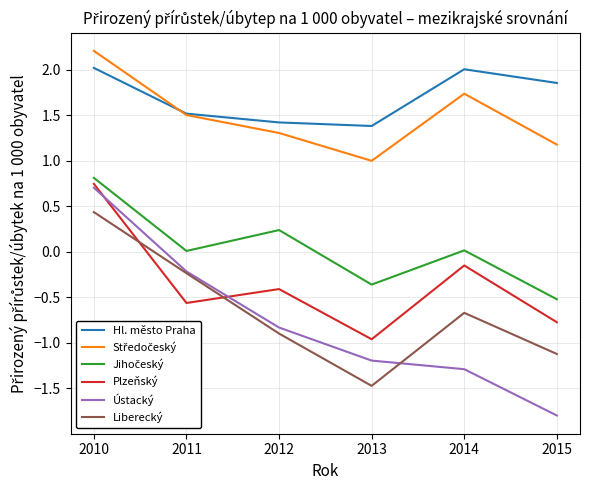

Does the chart display data point markers on the line(s)?

No